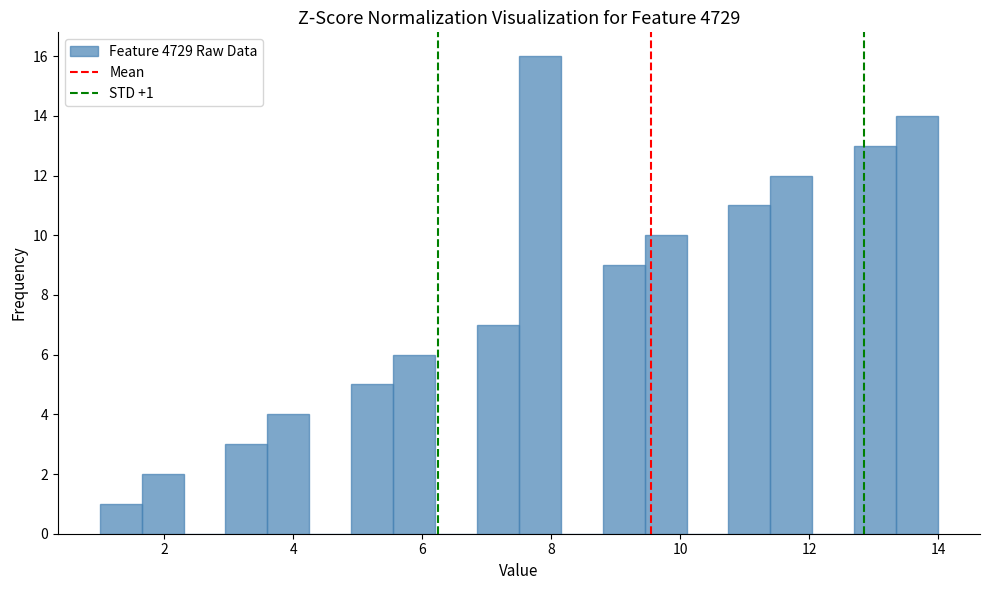

Read against the x-axis, roughly where is the centre of the tallest bar?

7.8